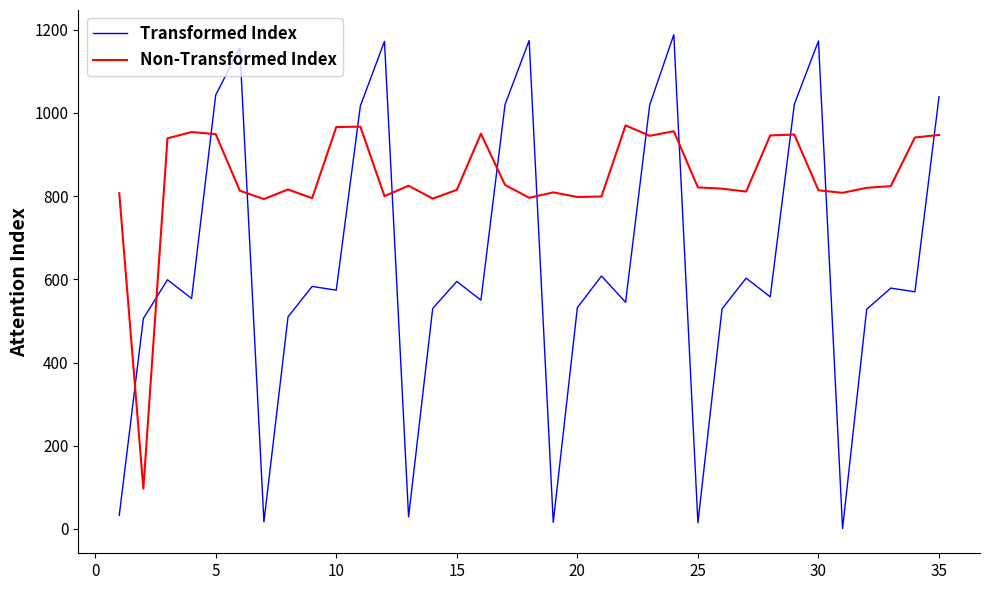

Which series has the largest range (max minus min)?

Transformed Index